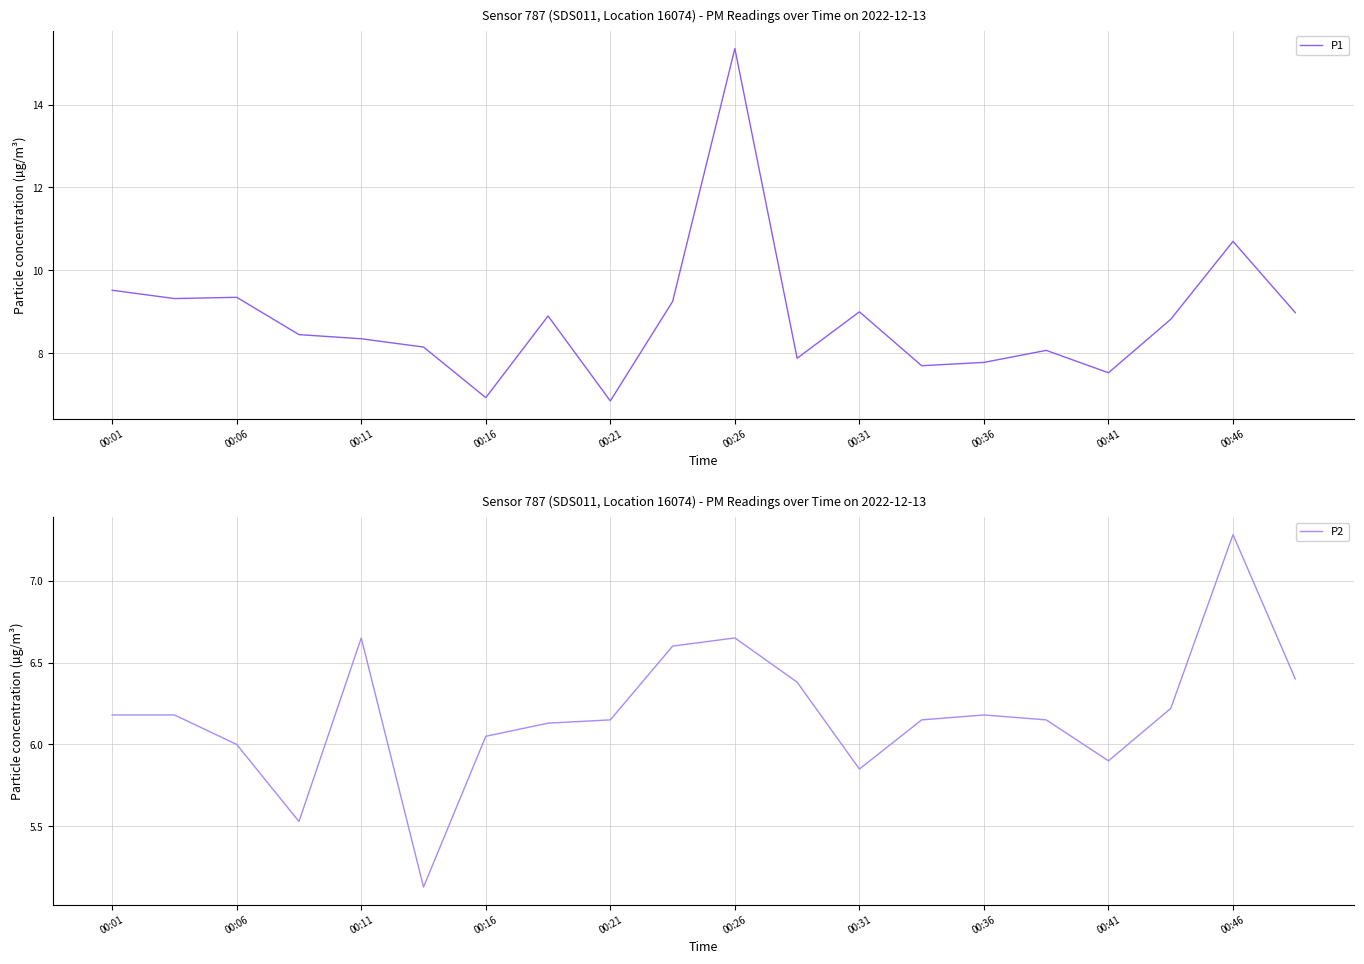

At which label is P1 closest to 11?

00:46